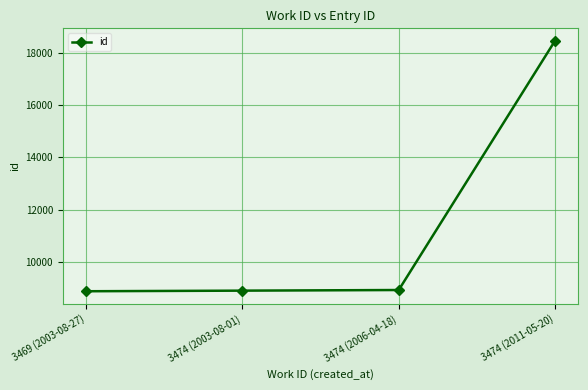

What is the smallest value displayed?

8880